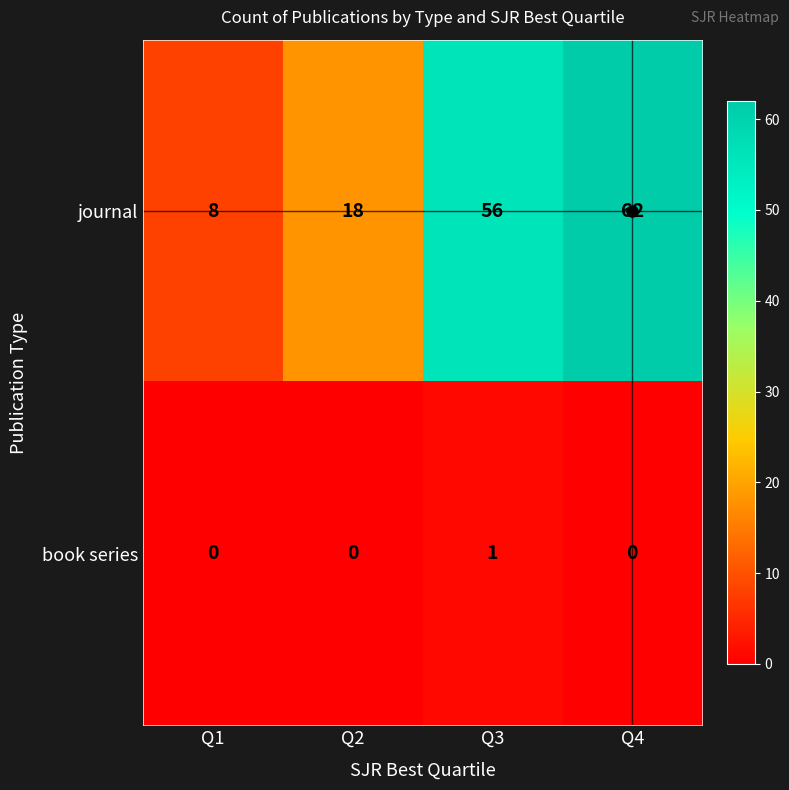

What is the average value of the journal series?

36